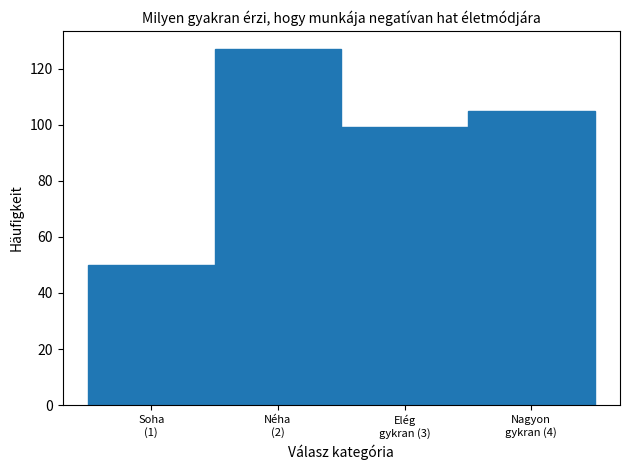

Reading left to right, transcribe all the data shown in this chart.

50	127	99	105